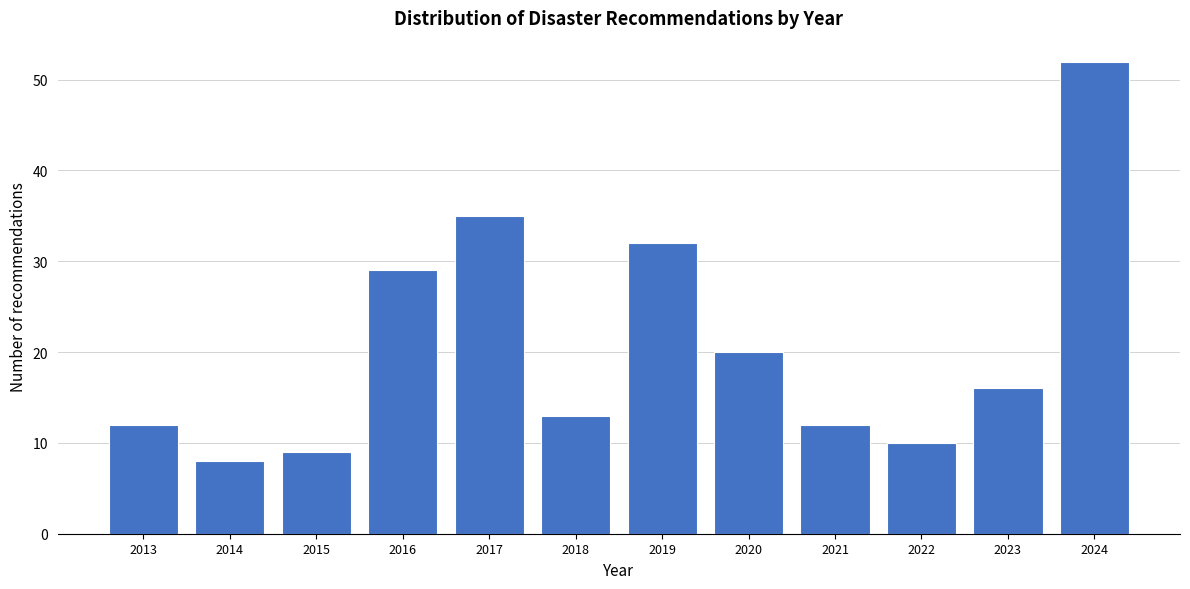

Reading left to right, what are all the values shown in this chart?

12	8	9	29	35	13	32	20	12	10	16	52